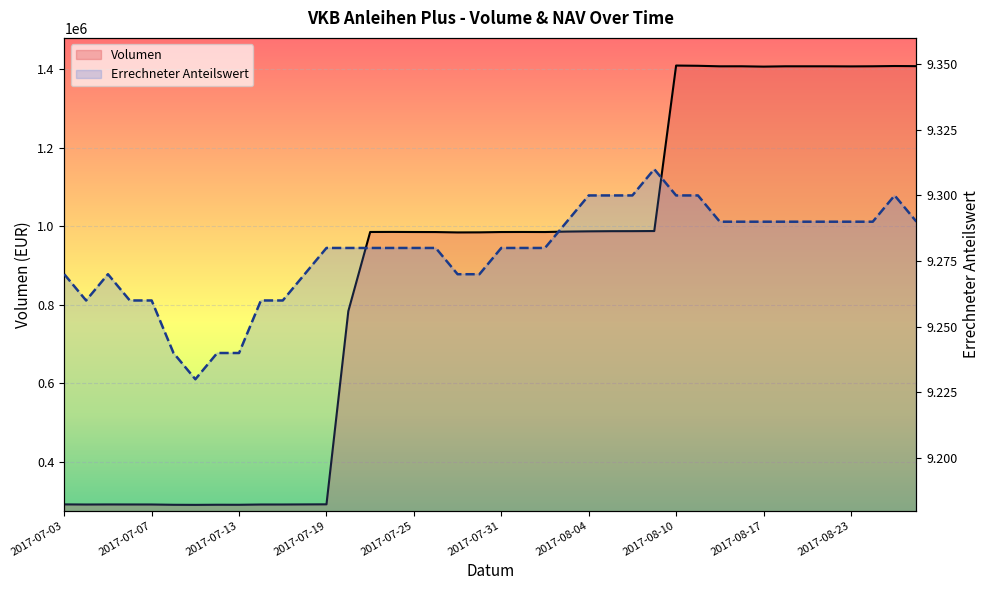

What is the minimum value shown in the chart?

9.2